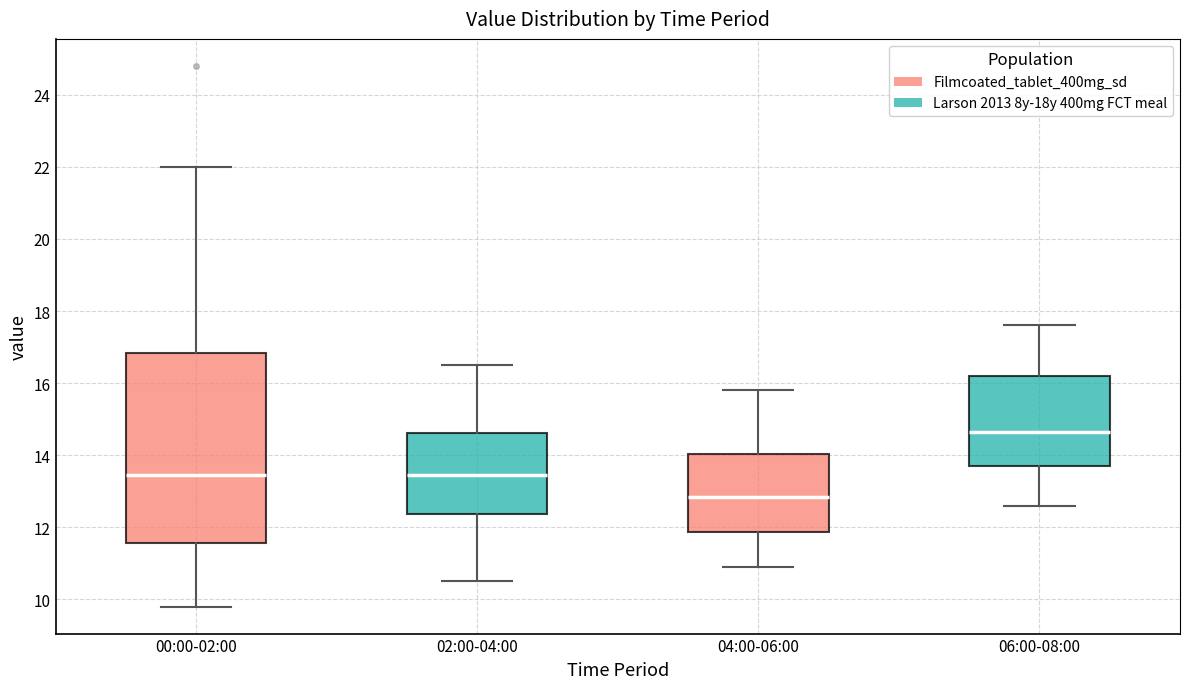

Reading left to right, read every box against the y-axis: the position of its median line, the range the box covers, and the ends of its whiskers. The values are not printed on the chart, so give them approximately, as read against the axis.

00:00-02:00: median 13.4, box 11.6 to 16.8, whiskers 9.8 to 22.0
02:00-04:00: median 13.4, box 12.4 to 14.6, whiskers 10.6 to 16.6
04:00-06:00: median 12.8, box 11.8 to 14.0, whiskers 11.0 to 15.8
06:00-08:00: median 14.6, box 13.8 to 16.2, whiskers 12.6 to 17.6